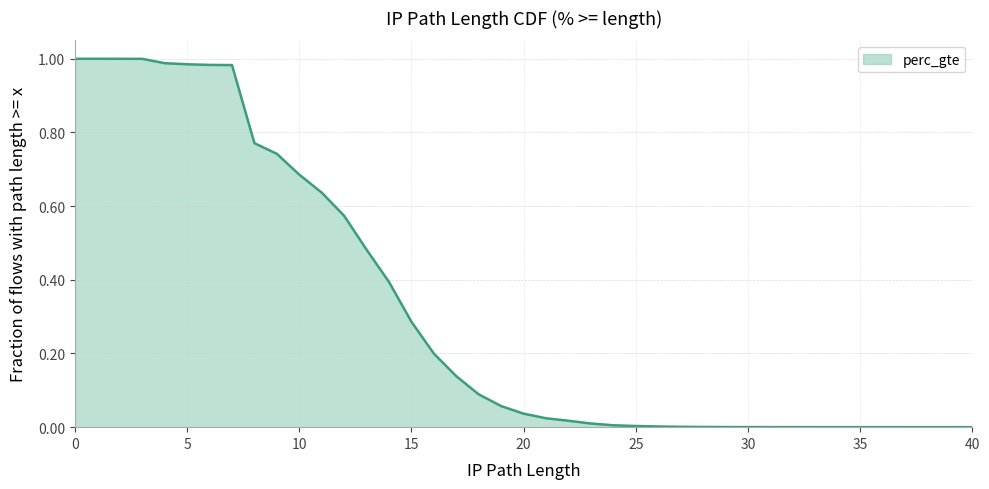

What is the value of the 15th point from the left?

0.4